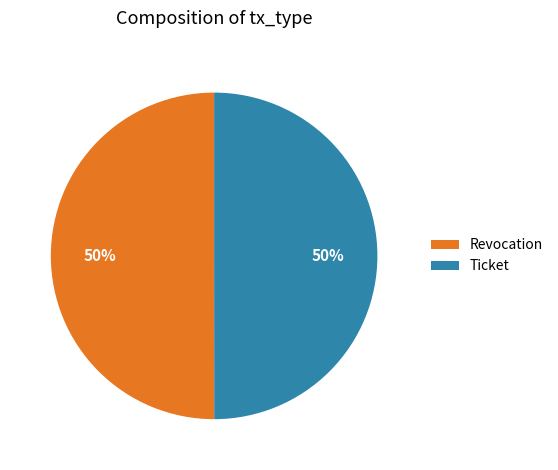

Approximately how many times larger is the value at Revocation compared to Ticket?

1.0